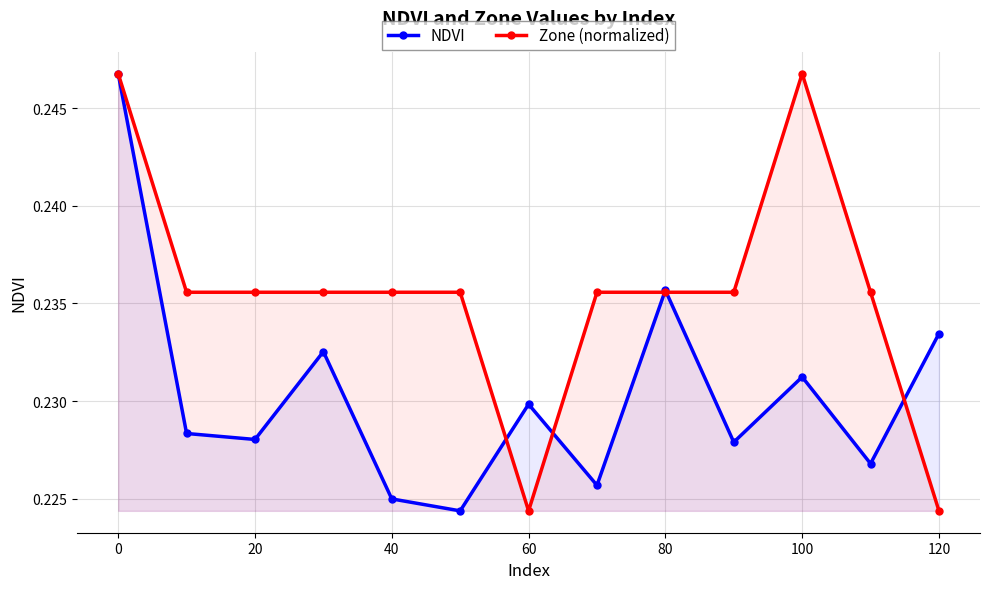

What is the value of the NDVI point at the 2nd from the left?

0.2